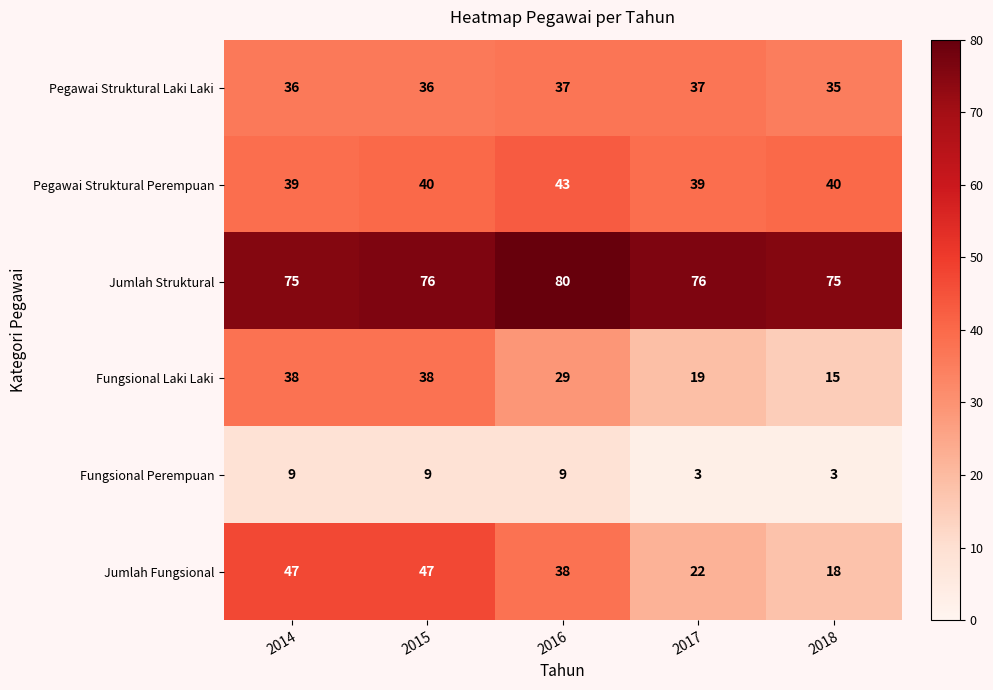

At 2015, list the series in order from largest to smallest.

Jumlah Struktural, Jumlah Fungsional, Pegawai Struktural Perempuan, Fungsional Laki Laki, Pegawai Struktural Laki Laki, Fungsional Perempuan